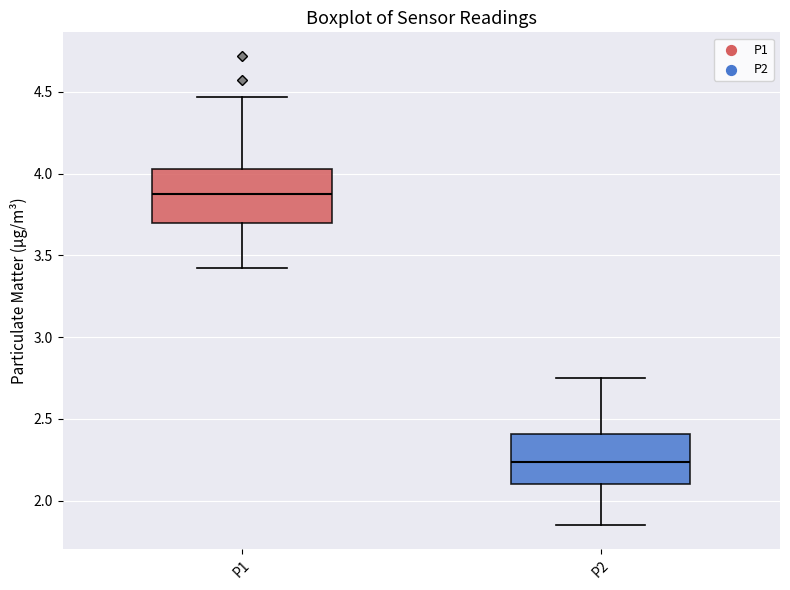

Which box's median line is the highest?

P1